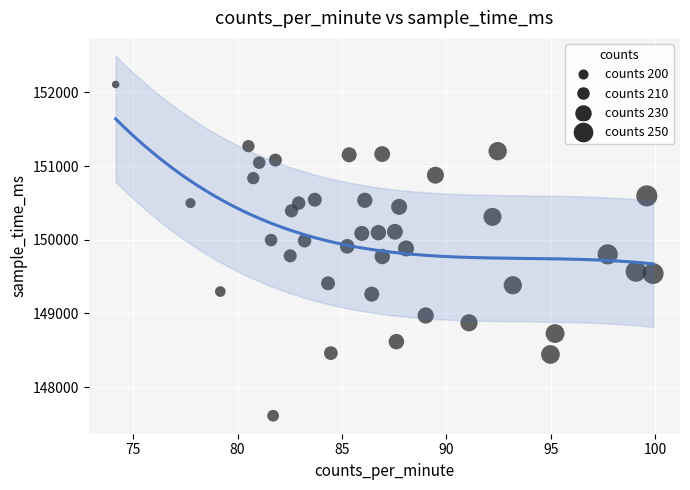

What is the range of Y values (max minus min)?

4498